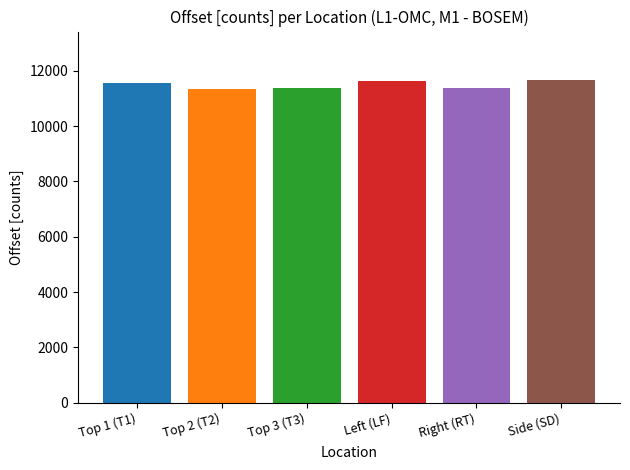

What is the greatest value displayed?

11665.0